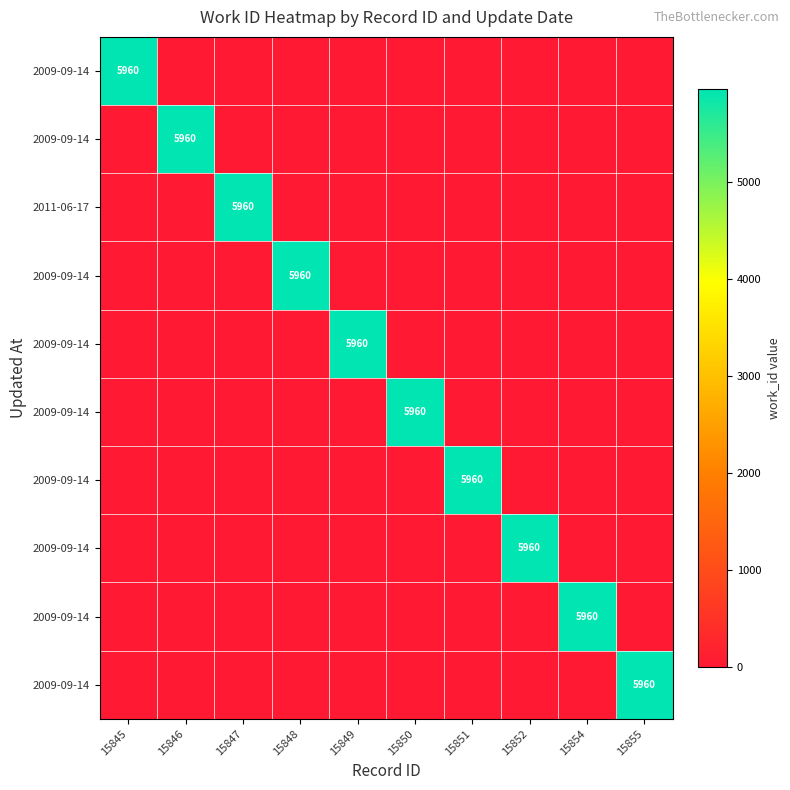

What is the difference between the highest and lowest values at 15846?

5960